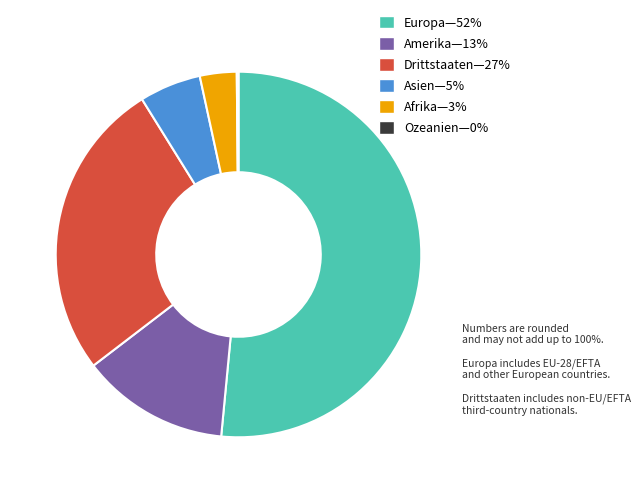

Which category has the biggest portion of the pie?

Europa—52%